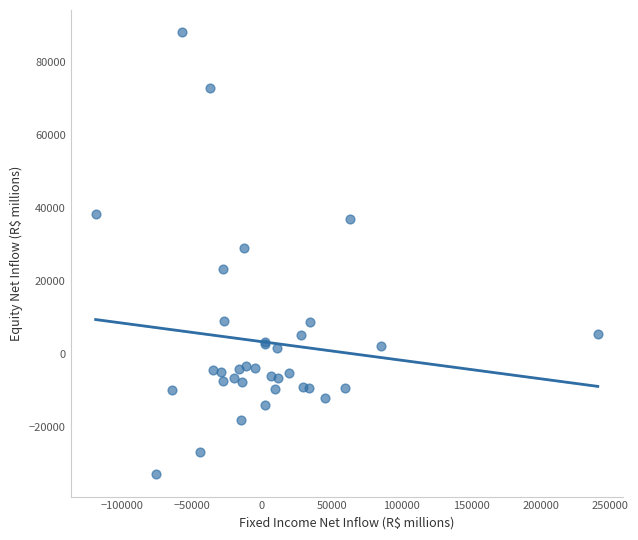

What Y value in the scatter plot is closest to 27583?

28998.6